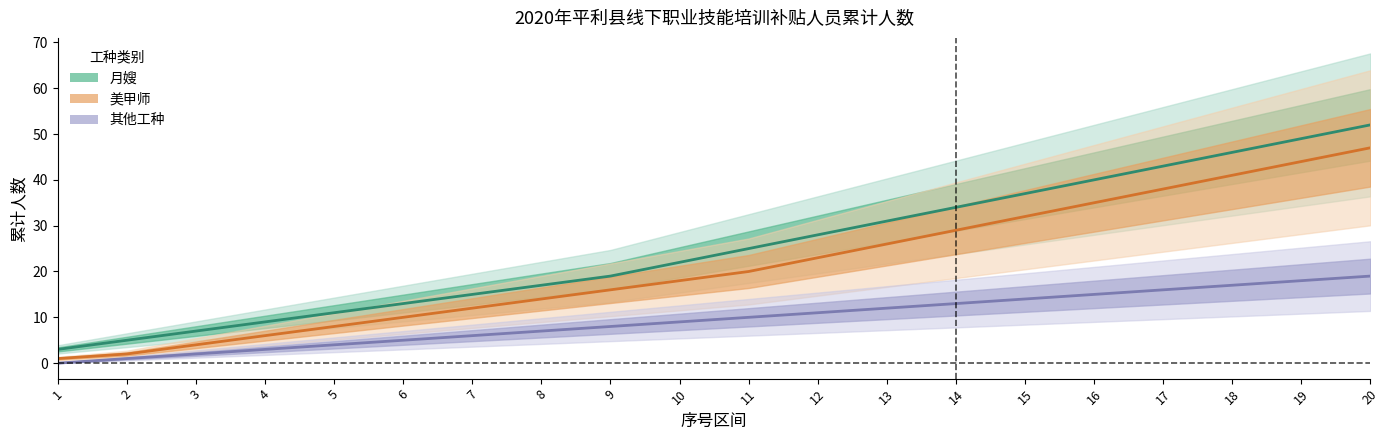

Reading left to right, list all the values displayed in this chart.

月嫂: 3	5	7	9	11	13	15	17	19	22	25	28	31	34	37	40	43	46	49	52
美甲师: 1	2	4	6	8	10	12	14	16	18	20	23	26	29	32	35	38	41	44	47
其他工种: 0	1	2	3	4	5	6	7	8	9	10	11	12	13	14	15	16	17	18	19